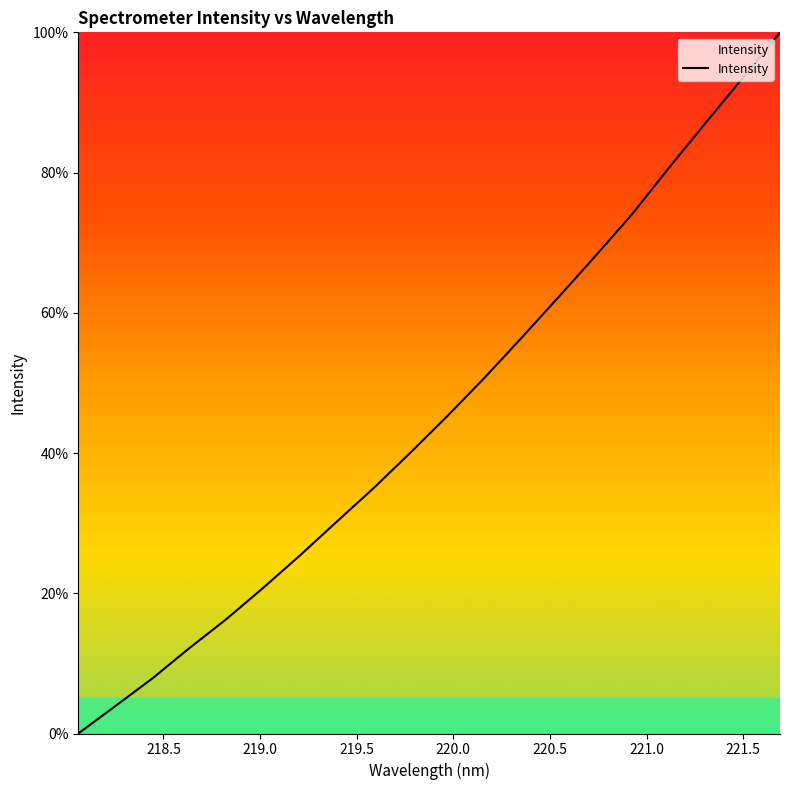

True or false: the data has more than 0 interior local peaks.

False